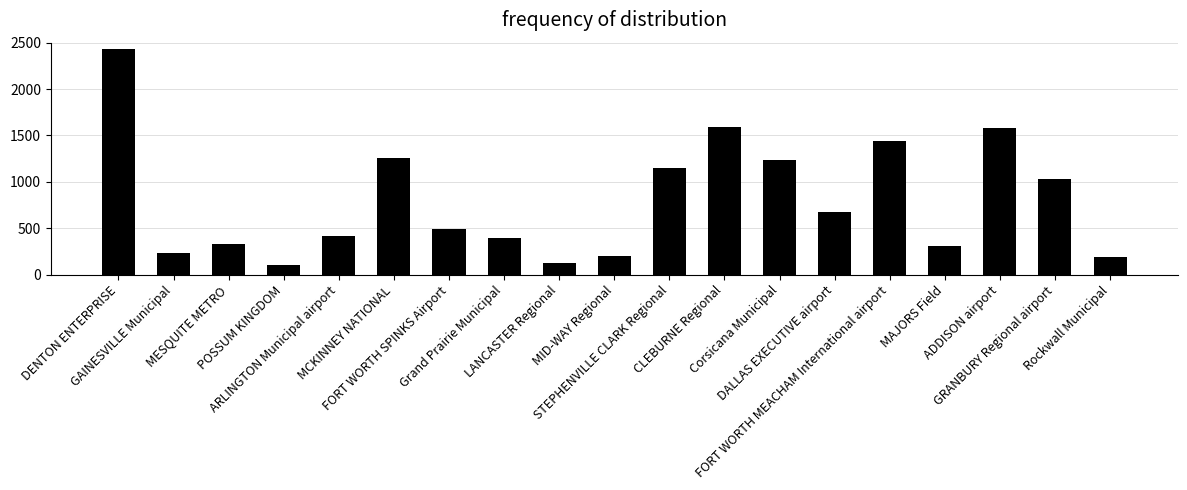

What is the greatest value displayed?

8738790